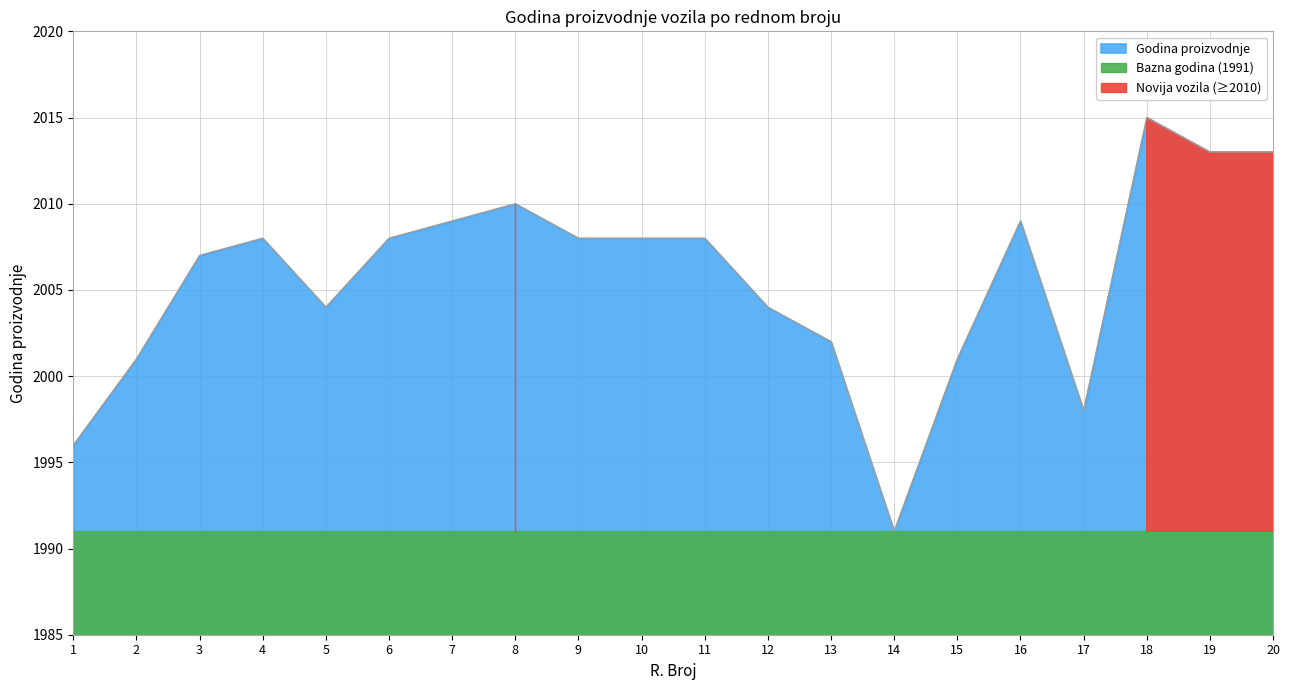

What is the change in value from 9 to 16?

+1